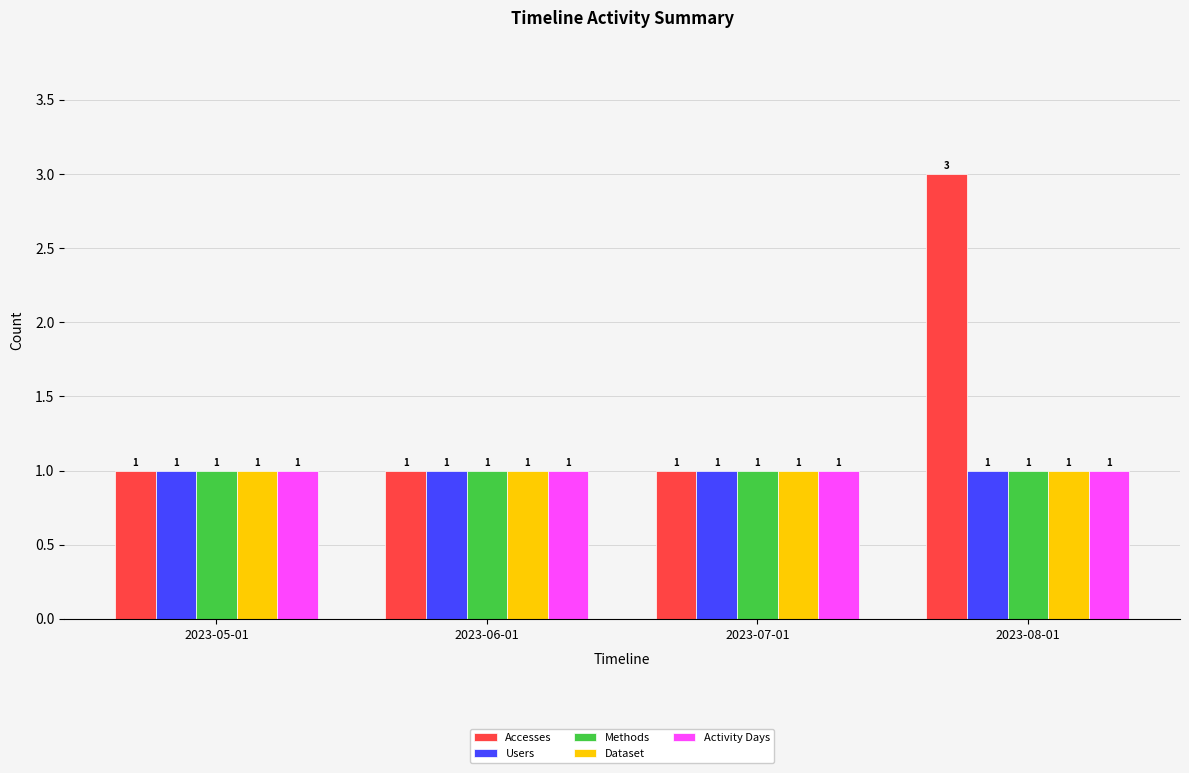

What value does the Accesses series have at 2023-07-01?

1